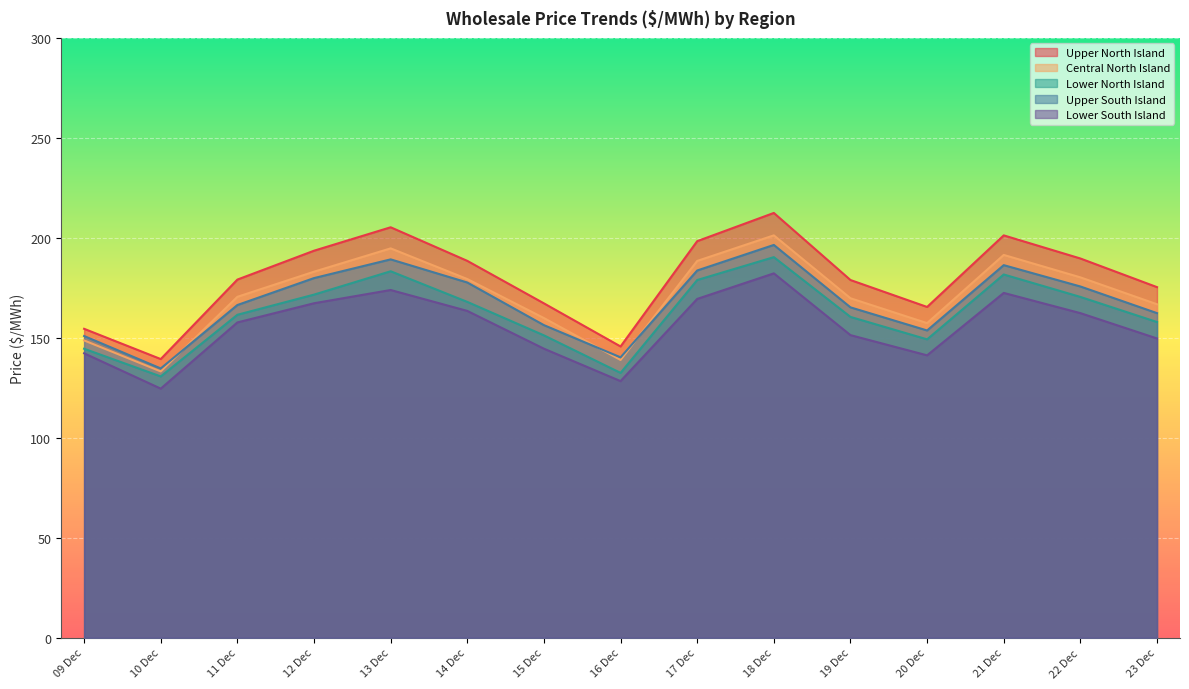

What position from the left is 17 Dec?

9